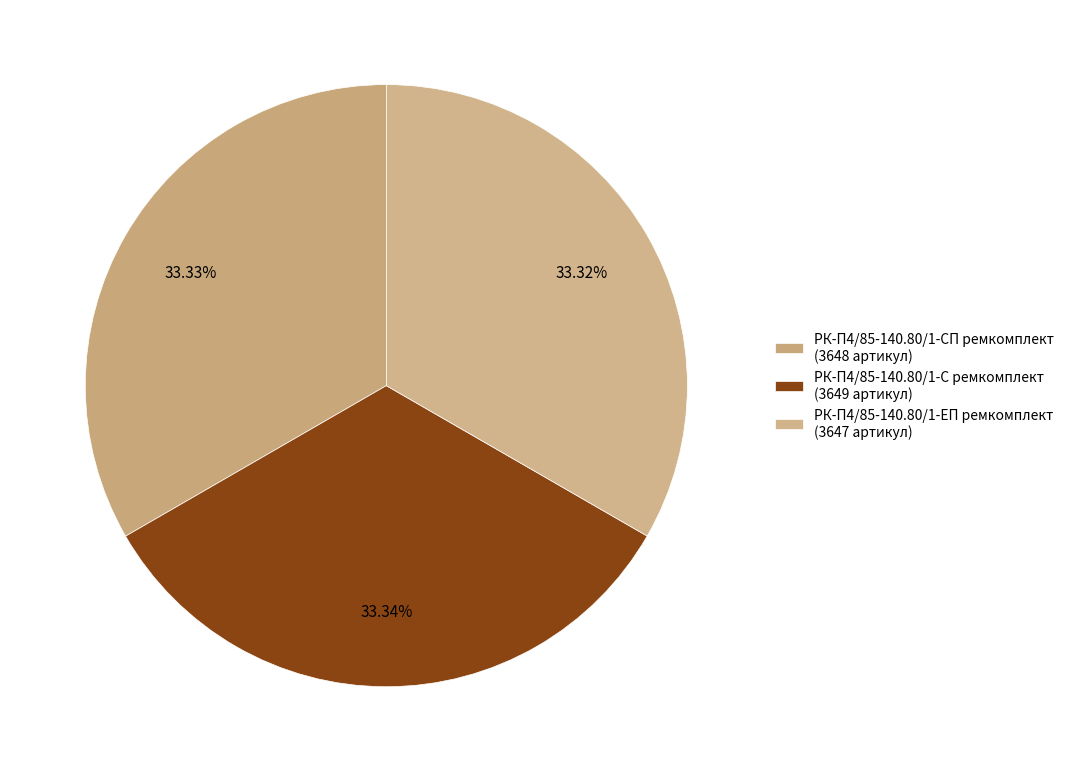

Count the number of slices in the pie.

3